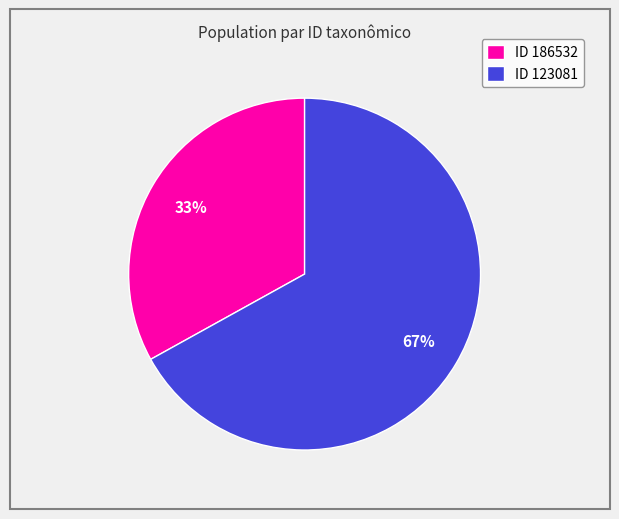

How many slices are in this pie chart?

2